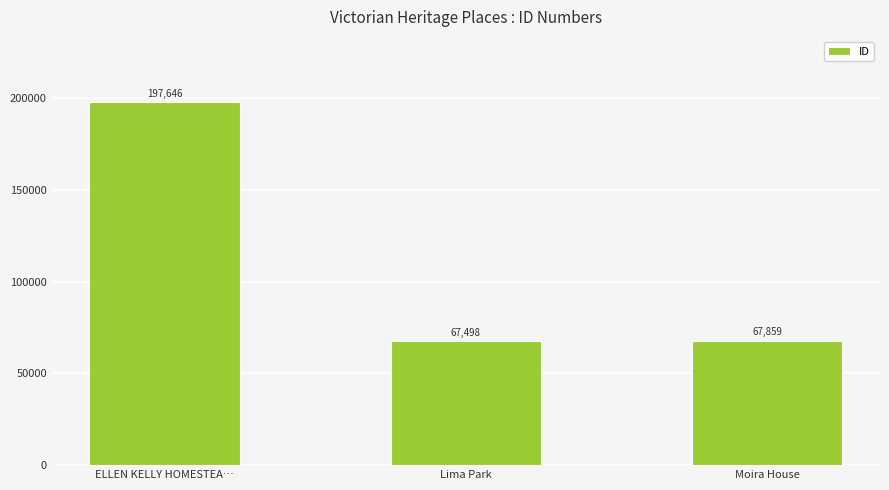

What is the sum of the values at ELLEN KELLY HOMESTEA… and Lima Park?

265144